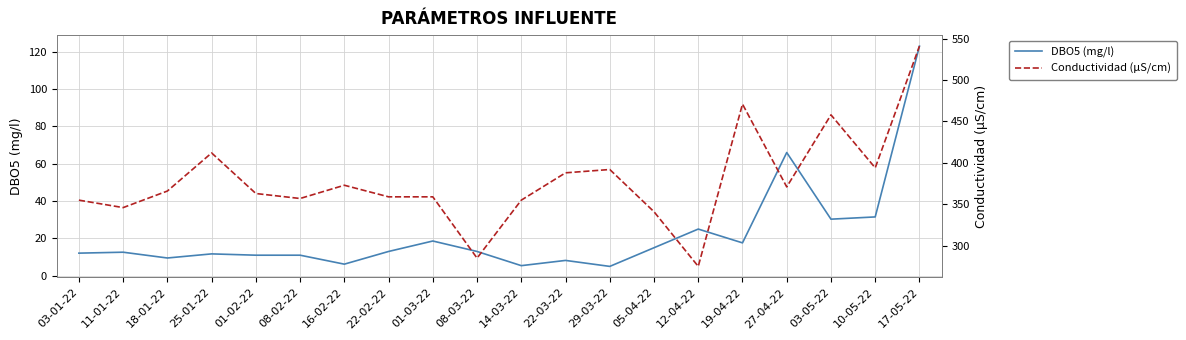

At how many categories does at least one series exceed 341?

17